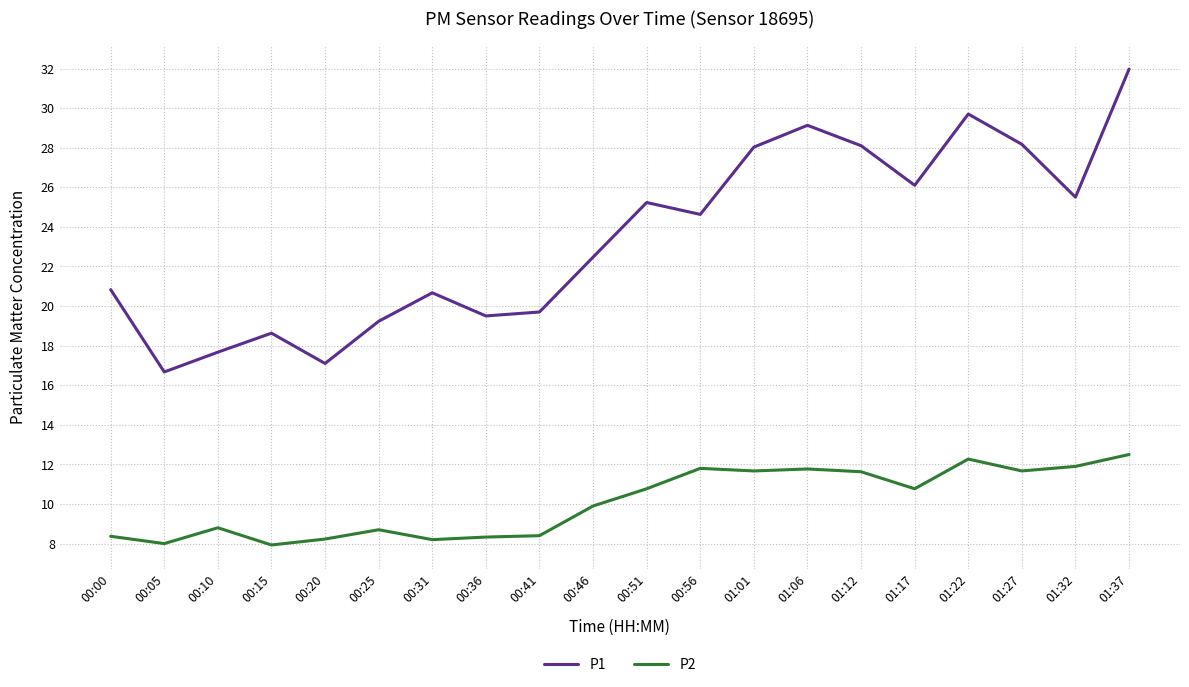

Is this an area chart (filled region under the line)?

No